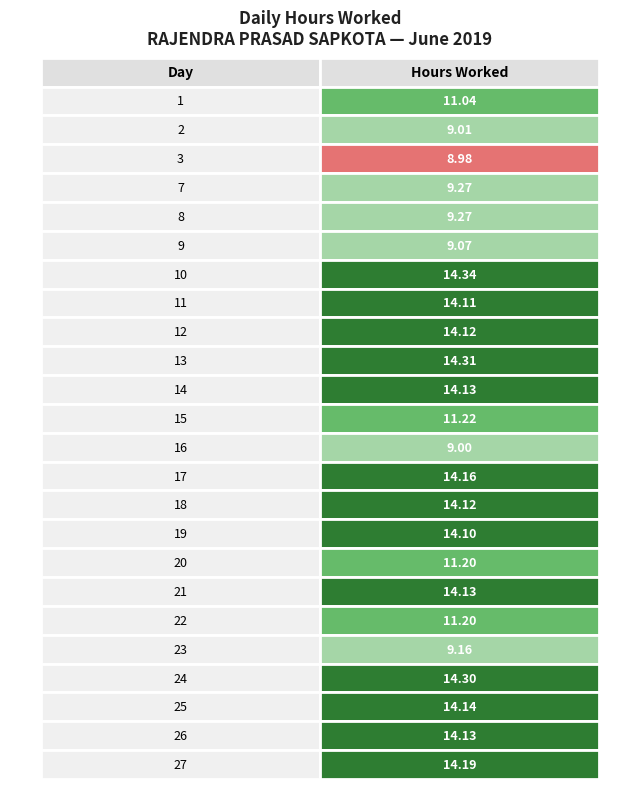

List the labels in order of value, largest first.

10, 13, 24, 27, 17, 25, 14, 21, 26, 12, 18, 11, 19, 15, 20, 22, 1, 7, 8, 23, 9, 2, 16, 3